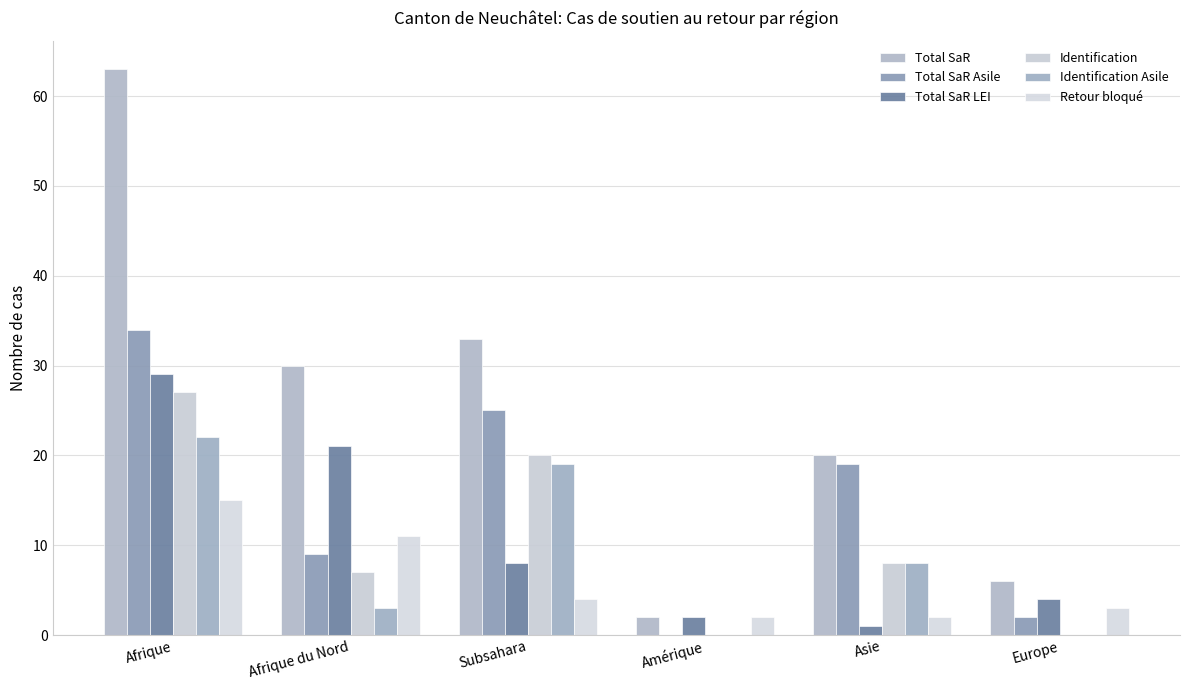

Which series has the largest range (max minus min)?

Total SaR